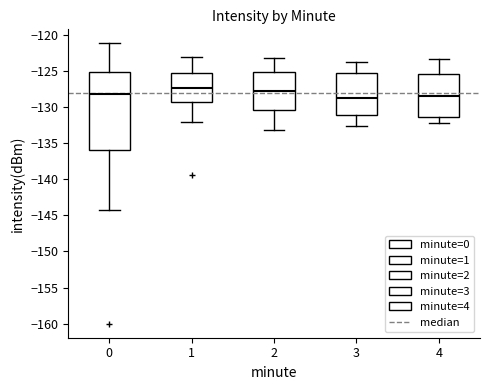

Reading left to right, read every box against the y-axis: the position of its median line, the range the box covers, and the ends of its whiskers. The values are not printed on the chart, so give them approximately, as read against the axis.

0: median -128.0, box -136.0 to -125.0, whiskers -144.5 to -121.0
1: median -127.5, box -129.5 to -125.5, whiskers -132.0 to -123.0
2: median -127.5, box -130.5 to -125.0, whiskers -133.0 to -123.0
3: median -128.5, box -131.0 to -125.5, whiskers -132.5 to -124.0
4: median -128.5, box -131.5 to -125.5, whiskers -132.0 to -123.5